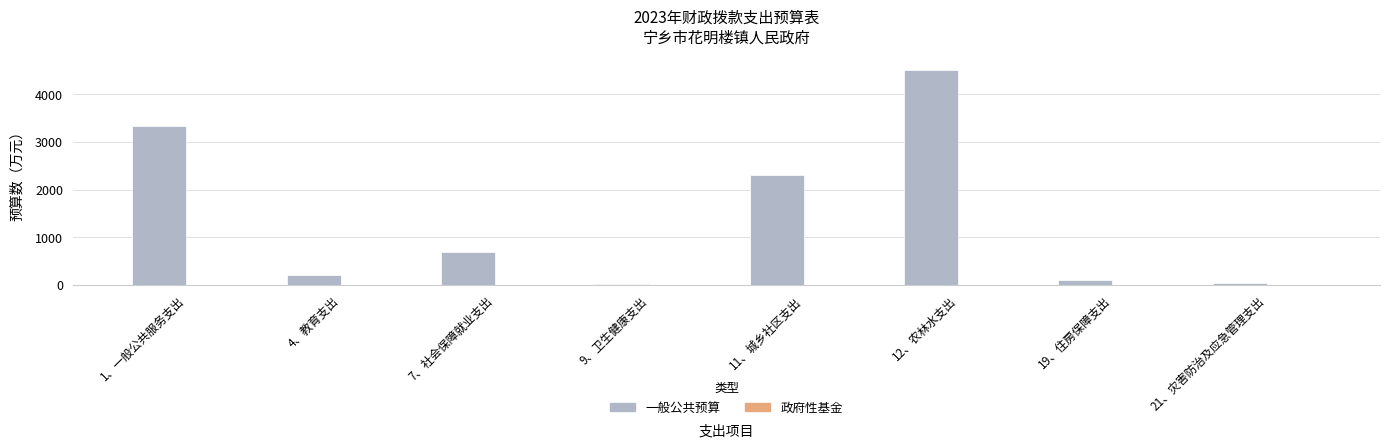

What is the sum of the values at 19、住房保障支出 and 12、农林水支出?

4622.9